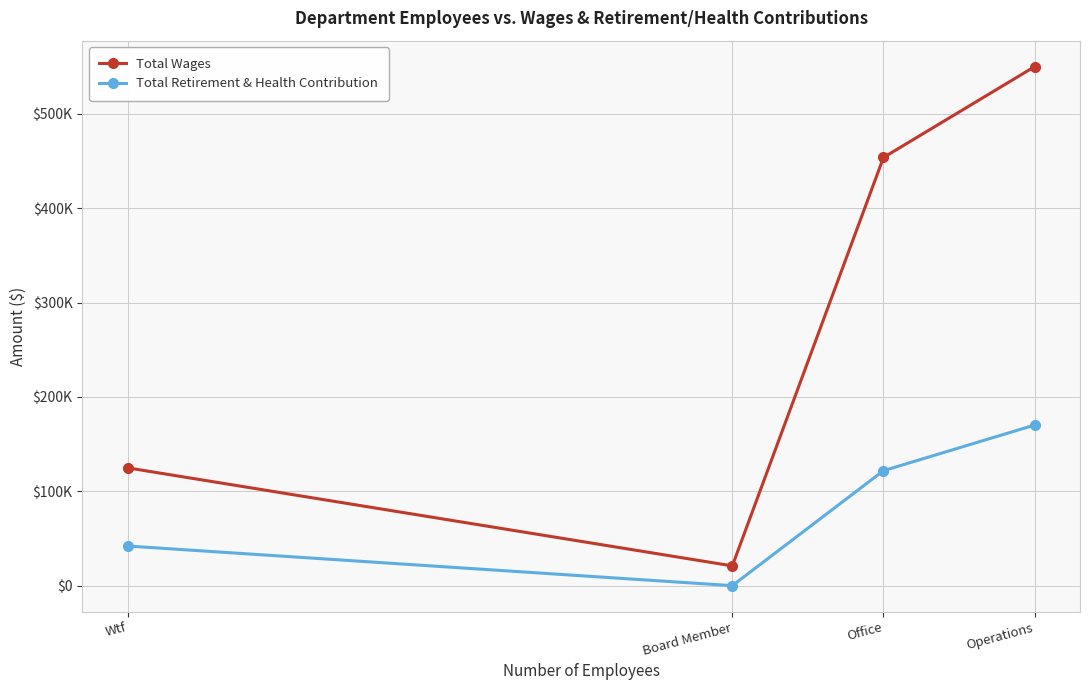

What are all the series names shown in the legend?

Total Wages, Total Retirement & Health Contribution